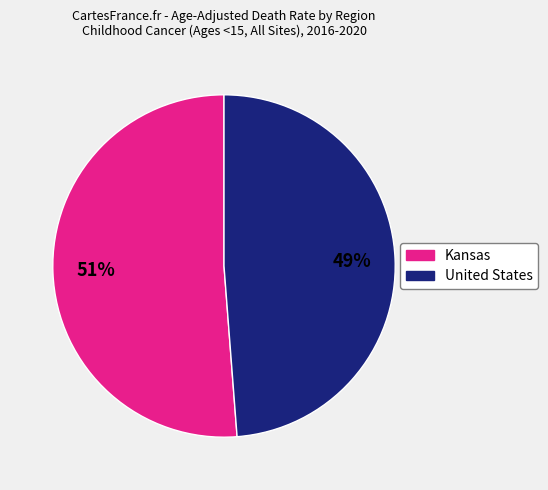

To the nearest percent, what portion does United States represent?

49%